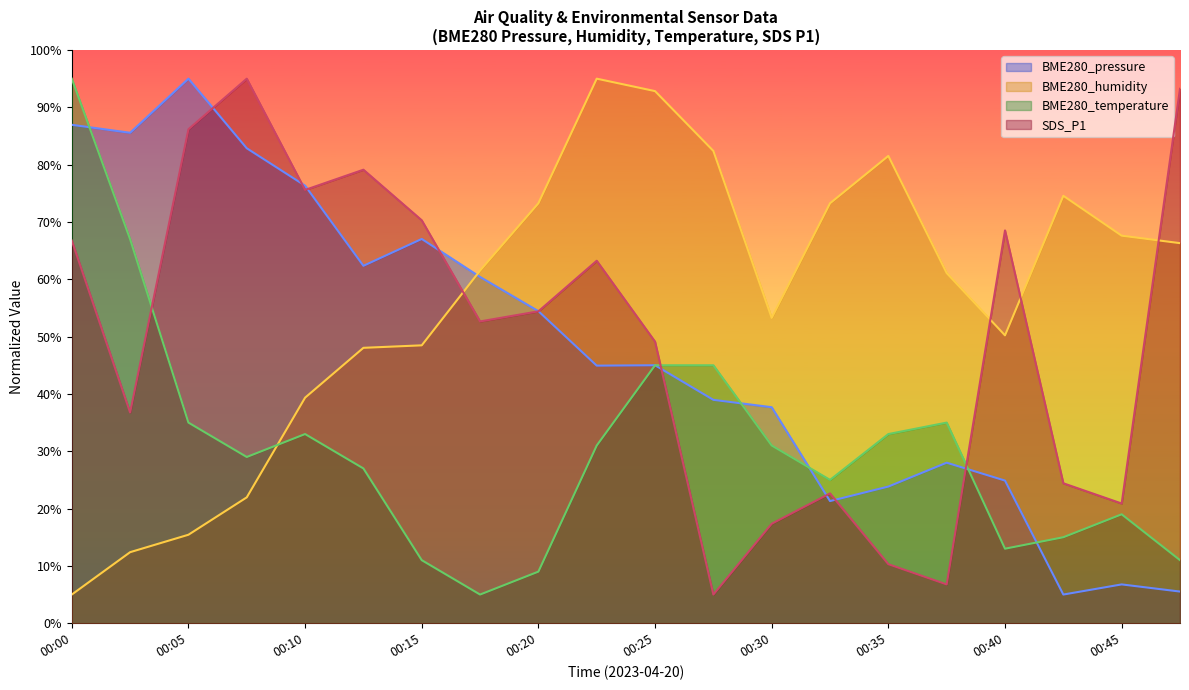

Which category has the highest value in the SDS_P1 series?

00:08